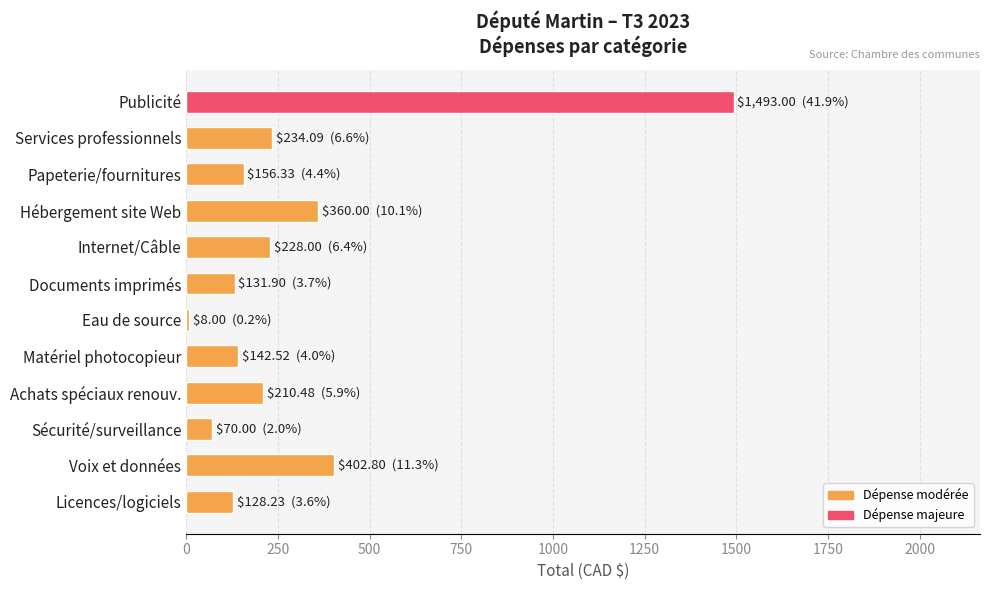

How many series are shown in this chart?

1